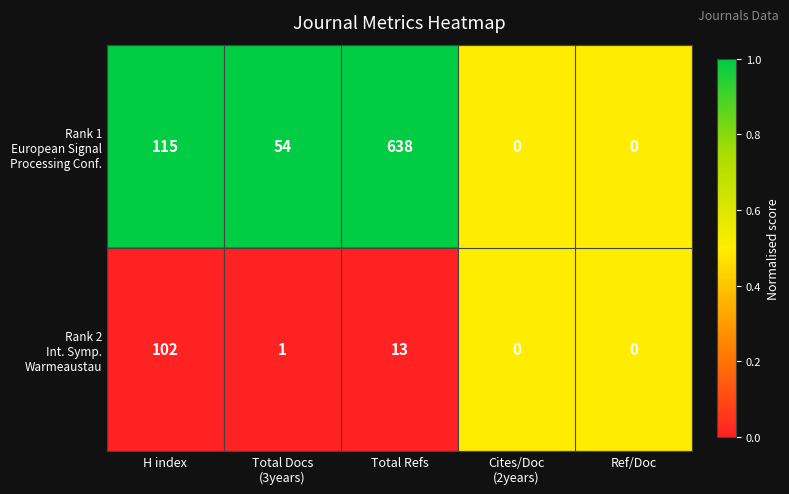

What is the difference between the highest and lowest values at H index?

13